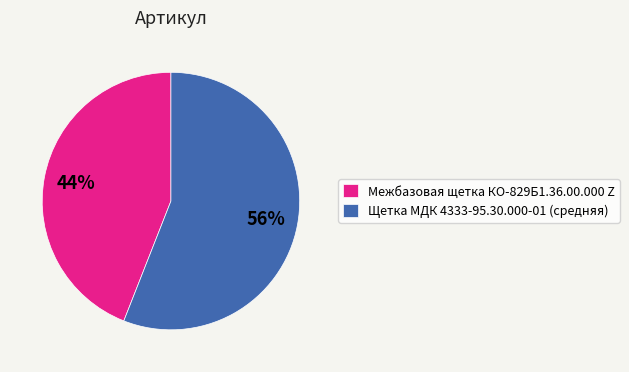

Count the number of slices in the pie.

2